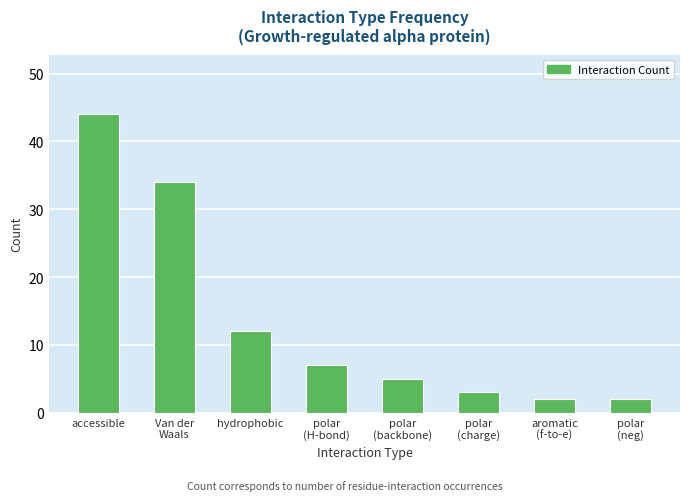

What is the value of the 4th bar from the left?

7